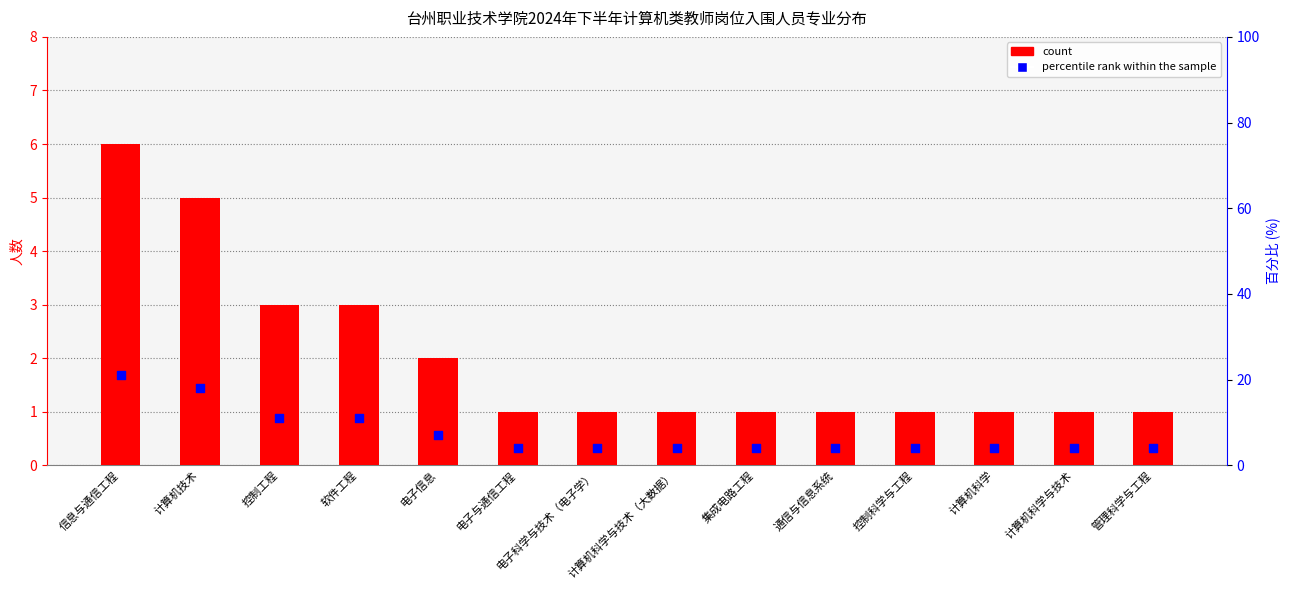

At how many categories does at least one series exceed 20?

1